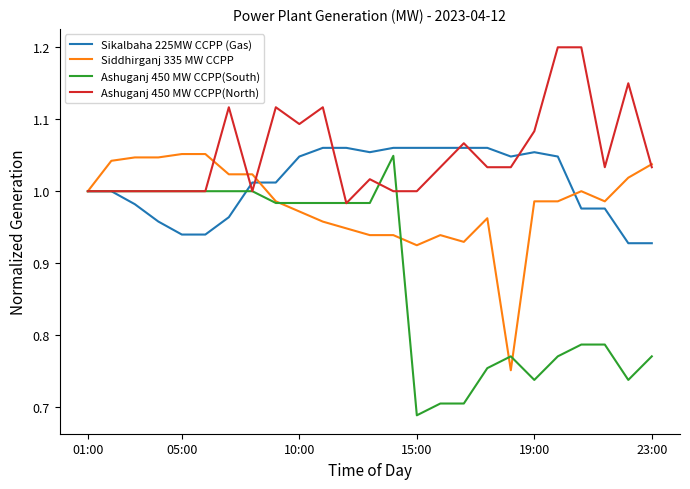

Which series has the largest total across all categories?

Ashuganj 450 MW CCPP(North)